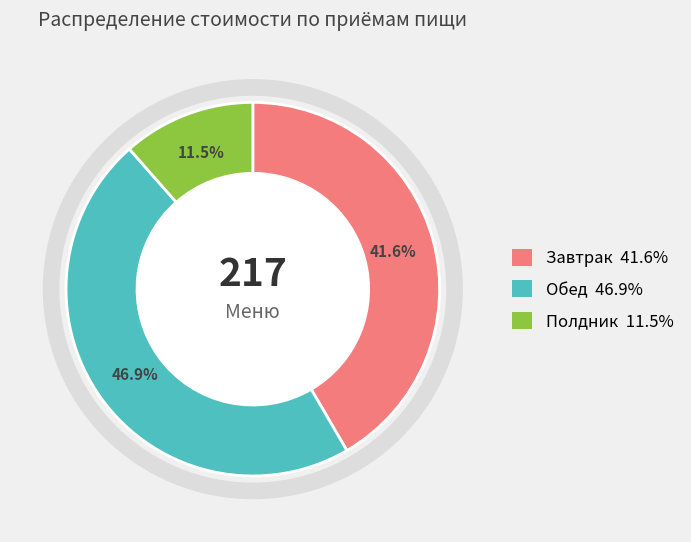

Is there a majority slice in this chart?

No